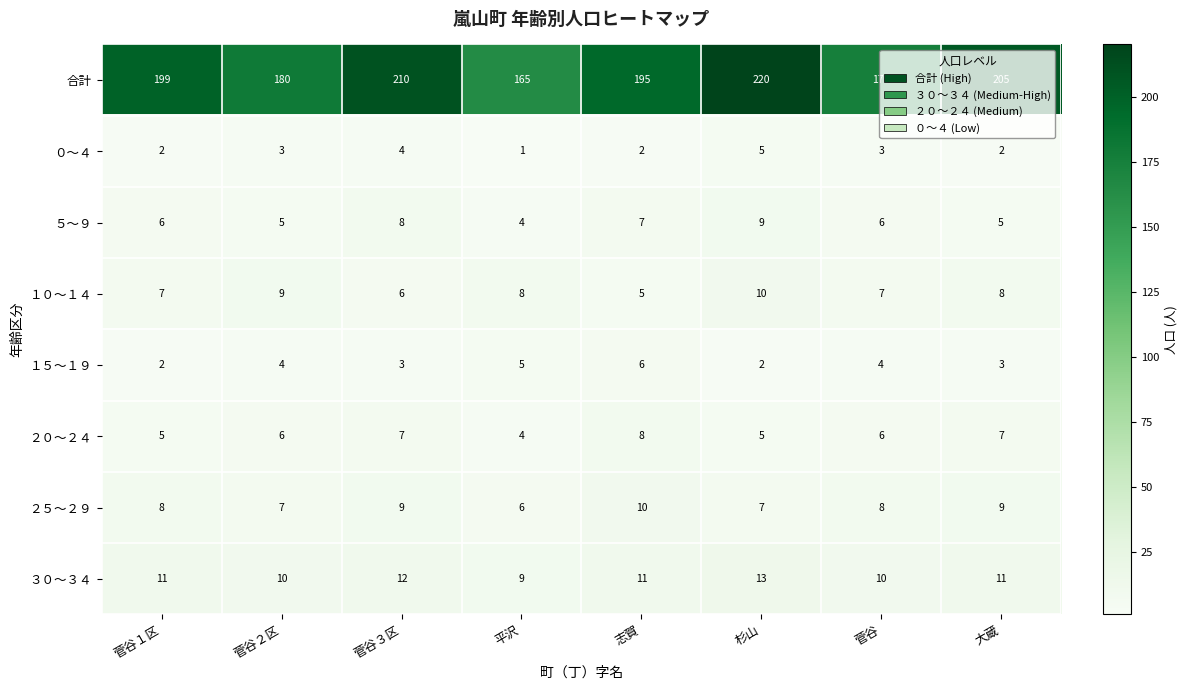

Which category has the lowest value in the ０～４ series?

平沢